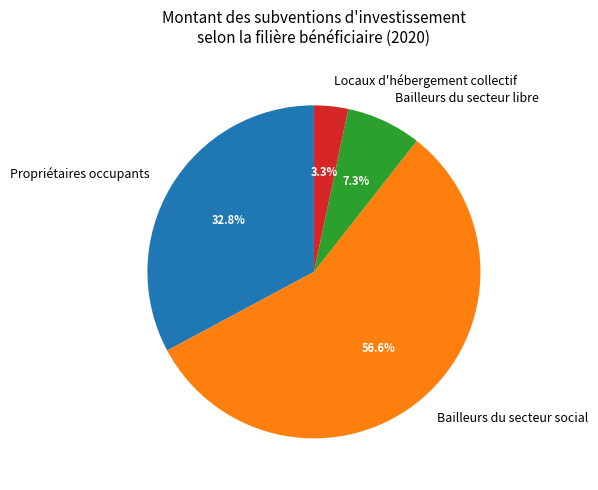

What is the smallest slice in the pie chart?

Locaux d'hébergement collectif